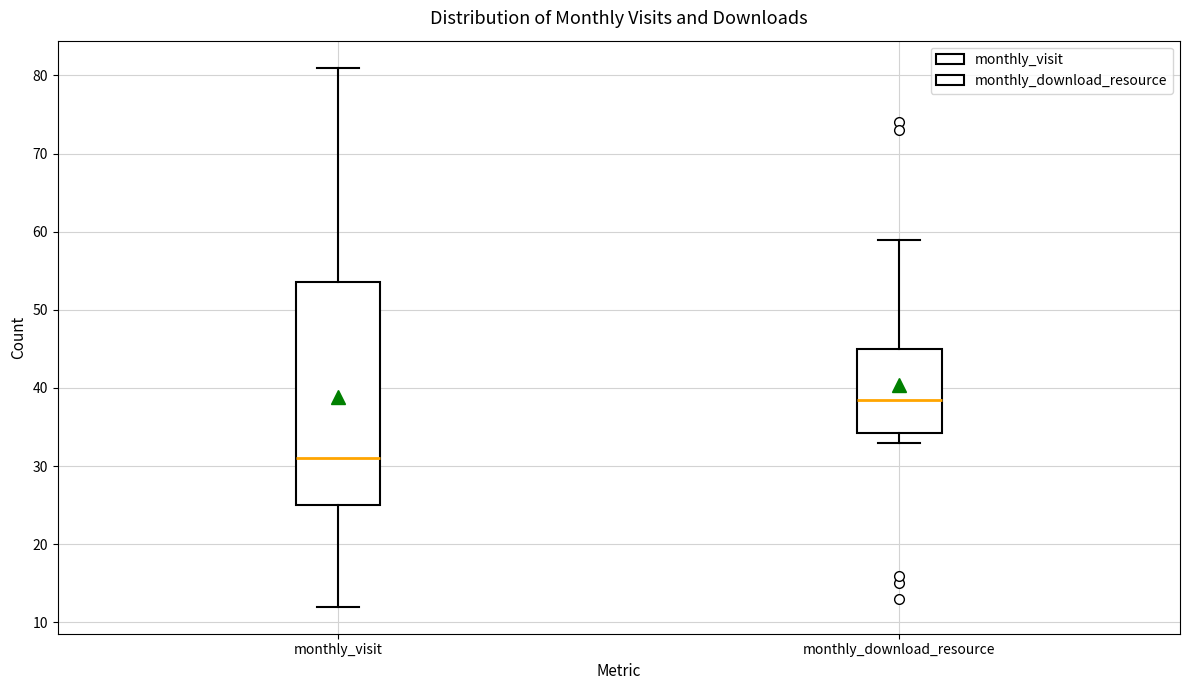

Reading left to right, read every box against the y-axis: the position of its median line, the range the box covers, and the ends of its whiskers. The values are not printed on the chart, so give them approximately, as read against the axis.

monthly_visit: median 31, box 25 to 54, whiskers 12 to 81
monthly_download_resource: median 39, box 34 to 45, whiskers 33 to 59